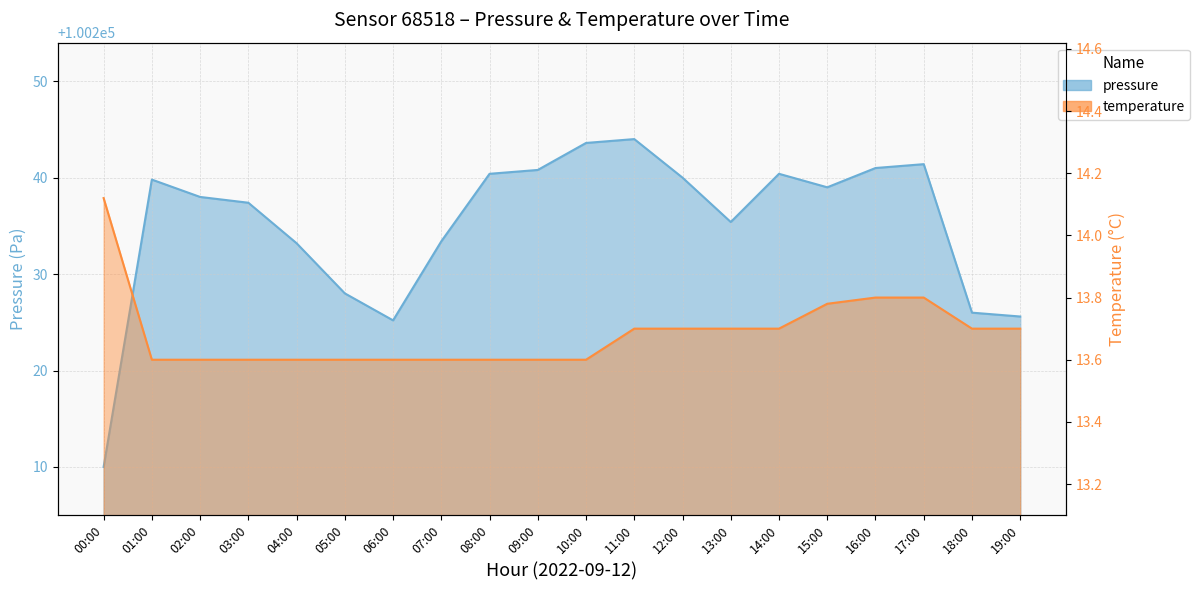

What is the difference between the second highest and second lowest values in the temperature series?

0.2